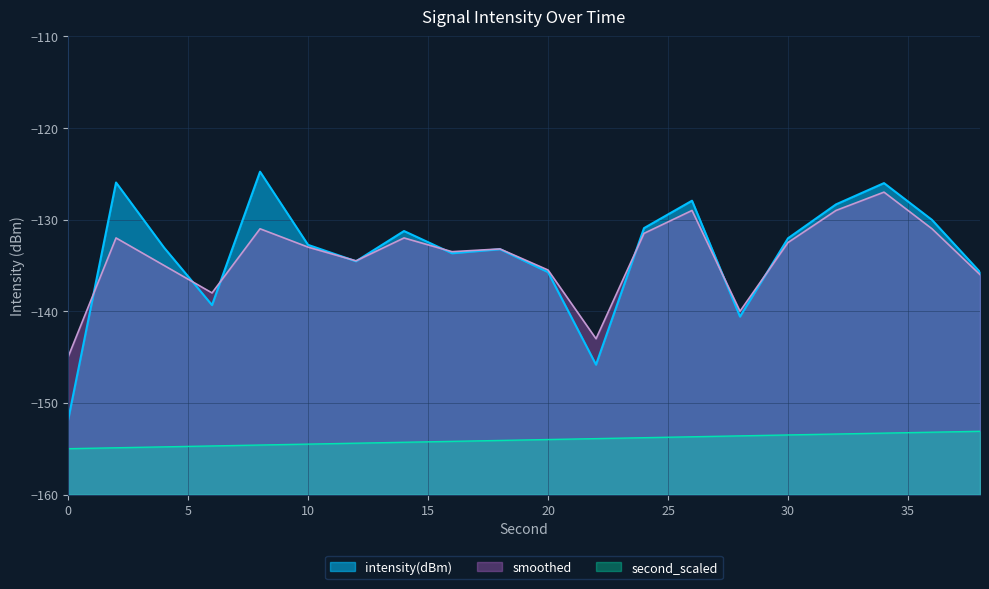

The second_scaled series shows -153.4 at 32. True or false?

True